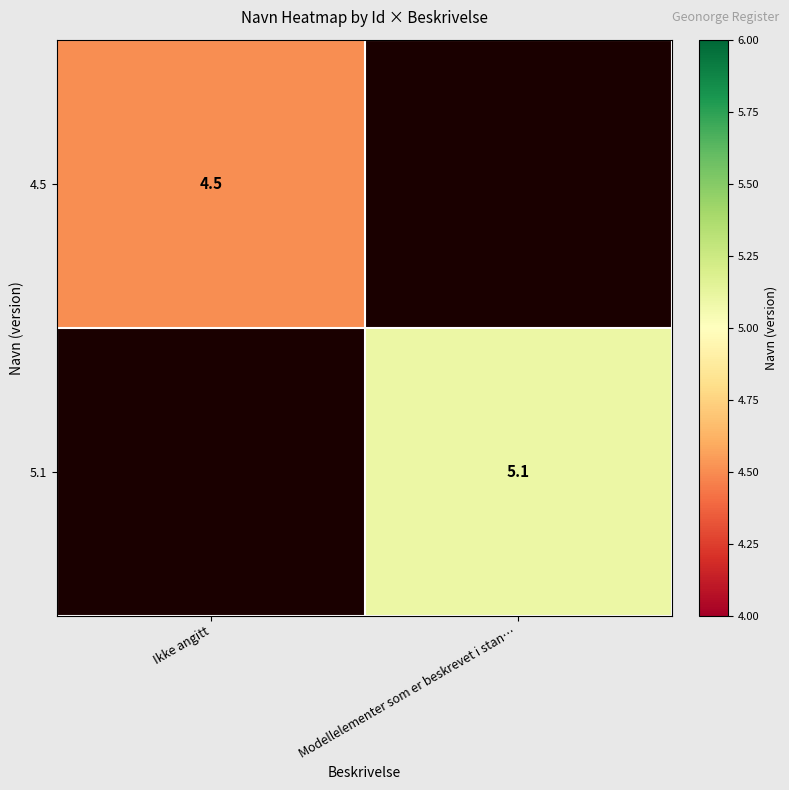

What is the total value across all series at Modellelementer som er beskrevet i stan…?

5.1